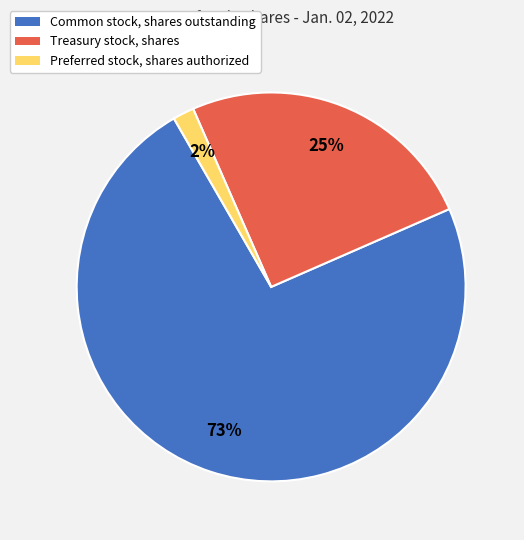

Approximately how many times larger is the value at Common stock, shares outstanding compared to Treasury stock, shares?

2.9